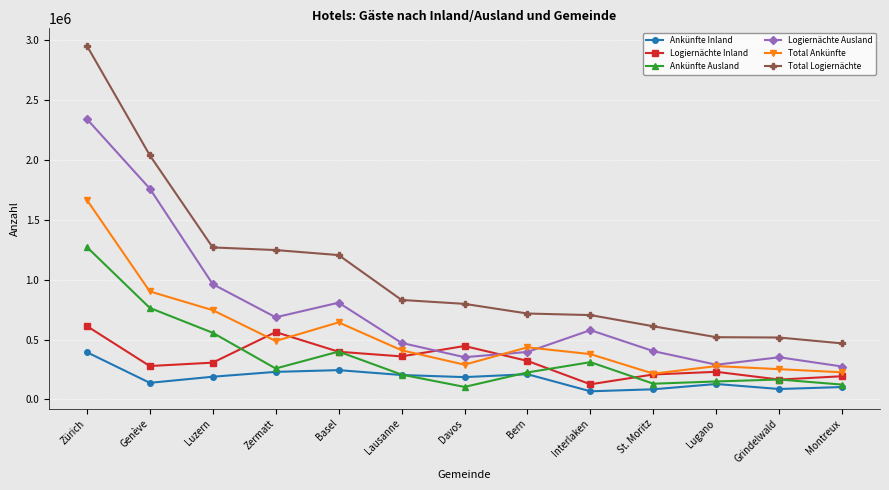

True or false: Ankünfte Inland and Total Logiernächte intersect in this chart.

False